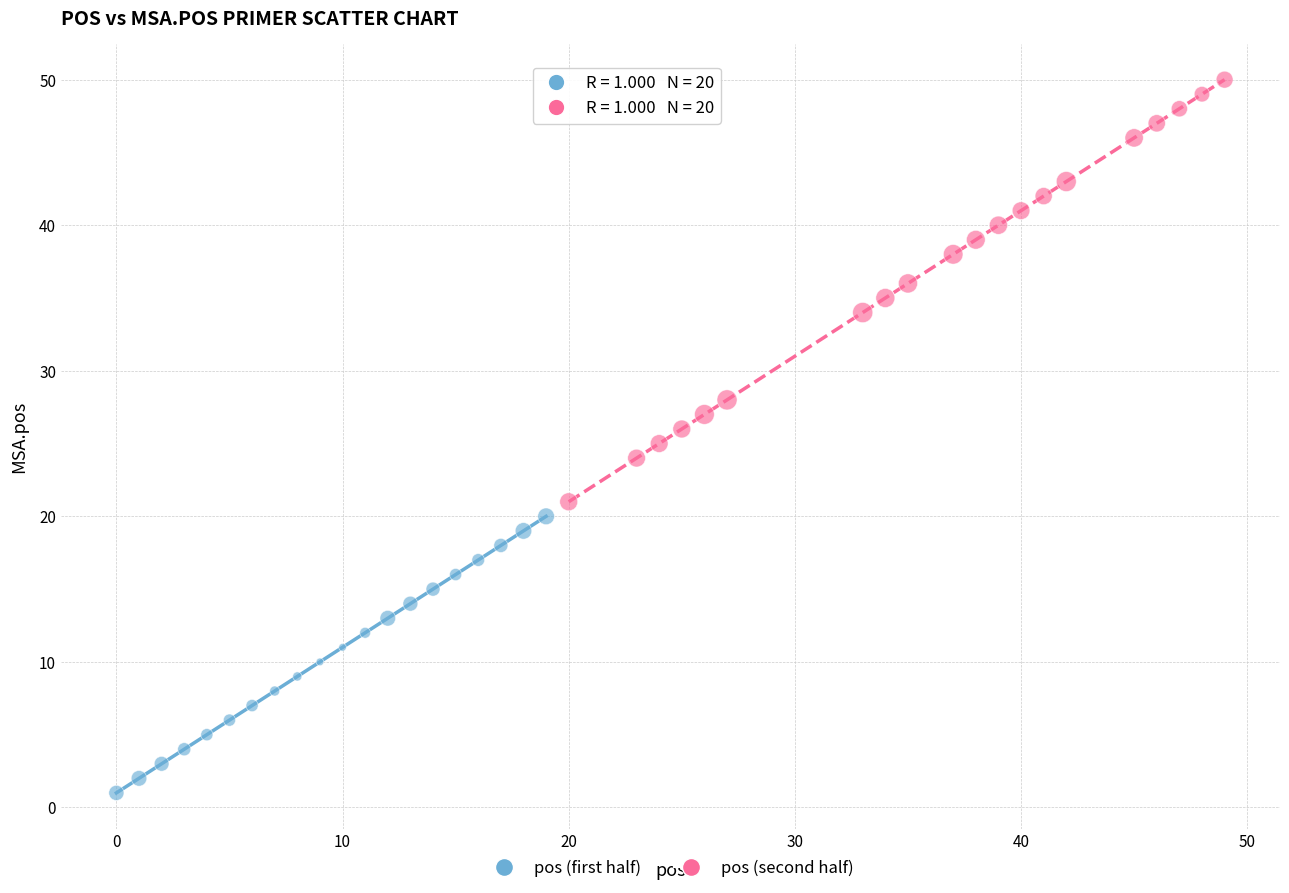

Which series has the largest Y range (max minus min)?

pos (second half)